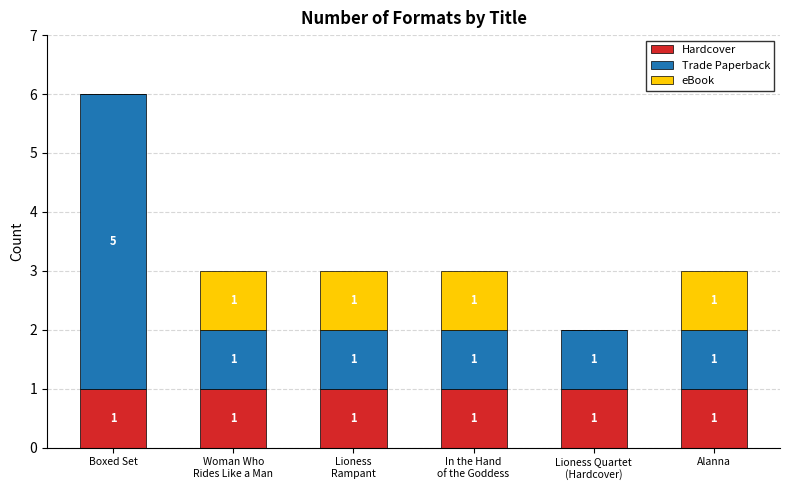

What is the approximate value of Hardcover at In the Hand
of the Goddess?

1